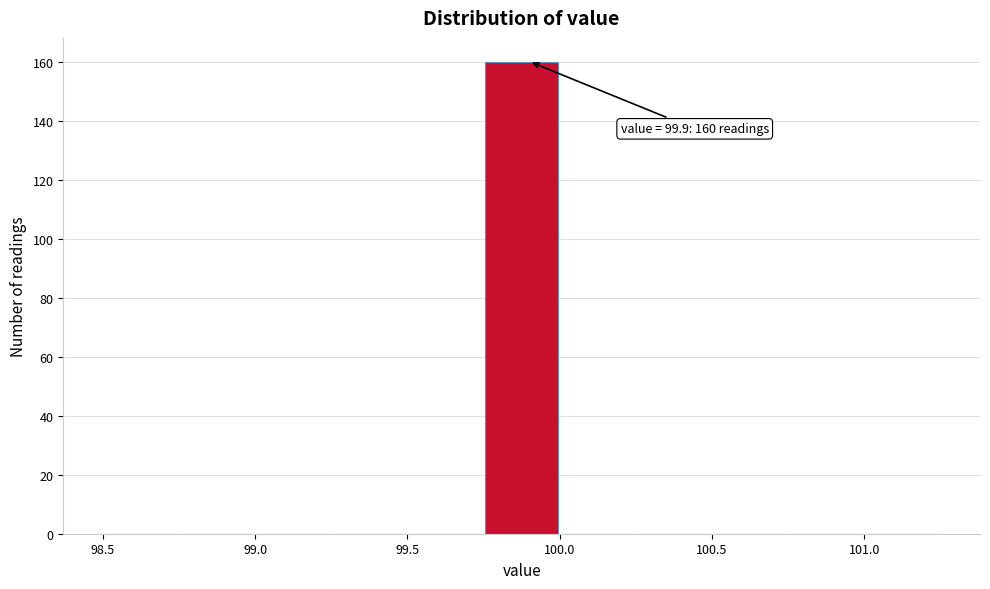

Which range on the x-axis has the tallest bar?

99.75 to 100.00